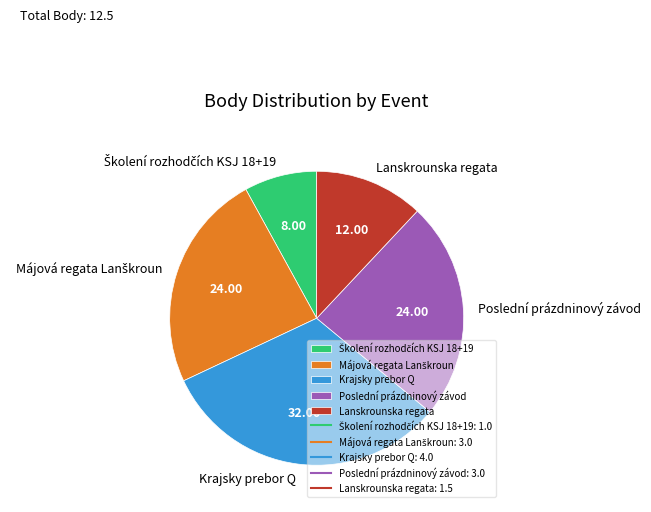

Does any single category account for the majority?

No